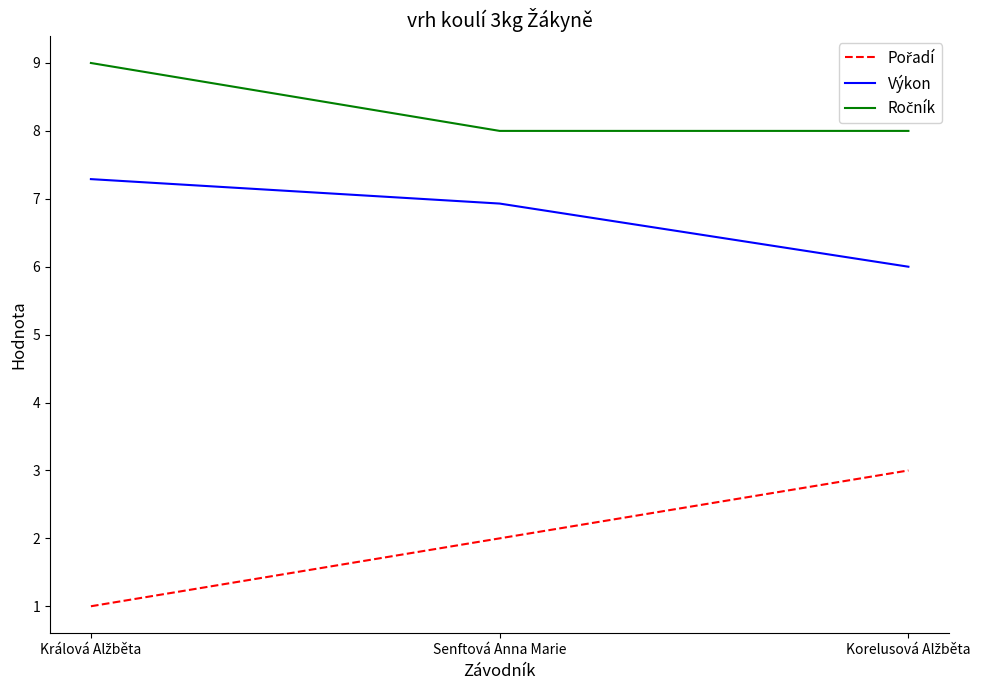

Does the chart have visible grid lines?

No